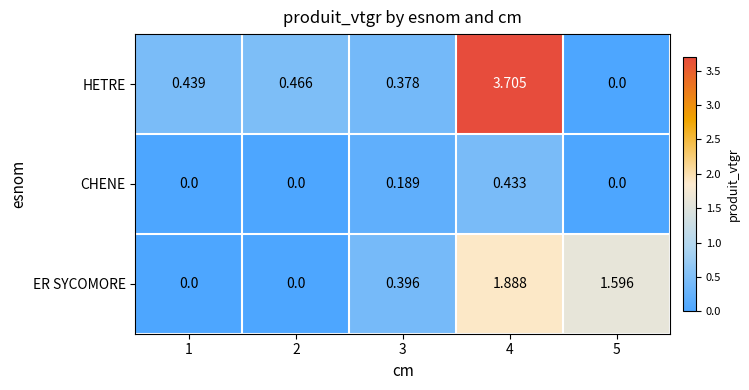

Which series changed the most between 4 and 5?

HETRE